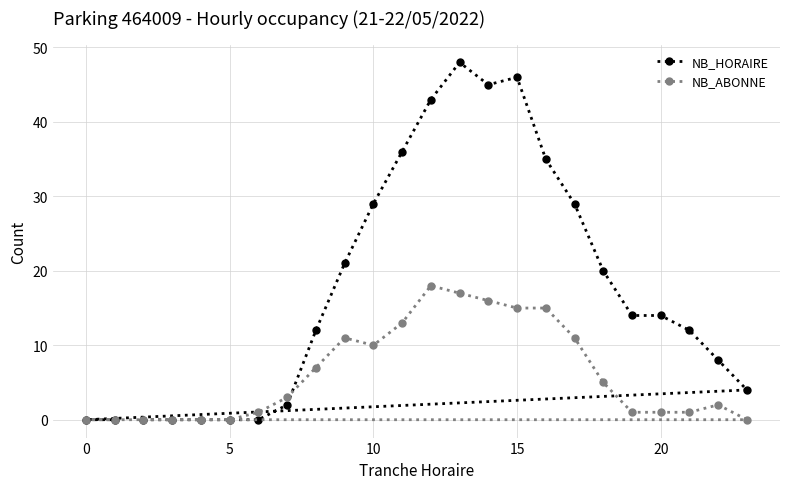

What is the difference between the maximum and minimum values in the NB_ABONNE series?

18